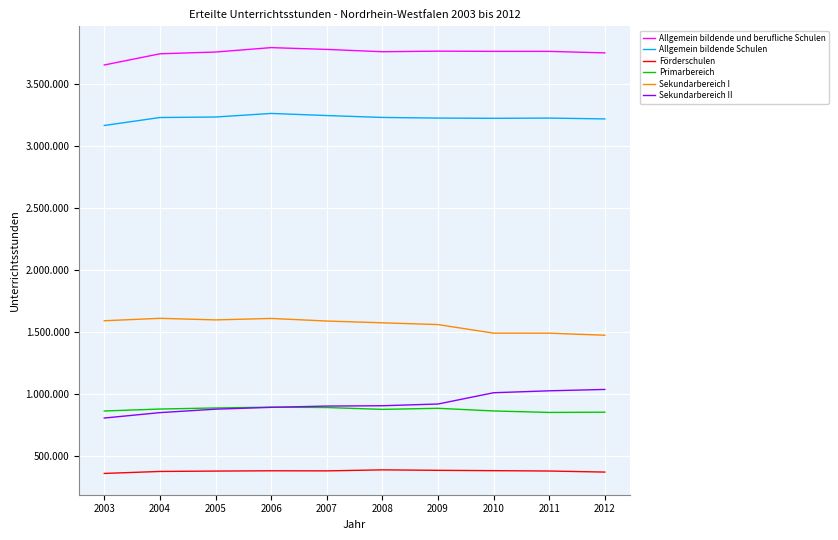

True or false: Allgemein bildende Schulen has a value of 5737424 at 2012.

False